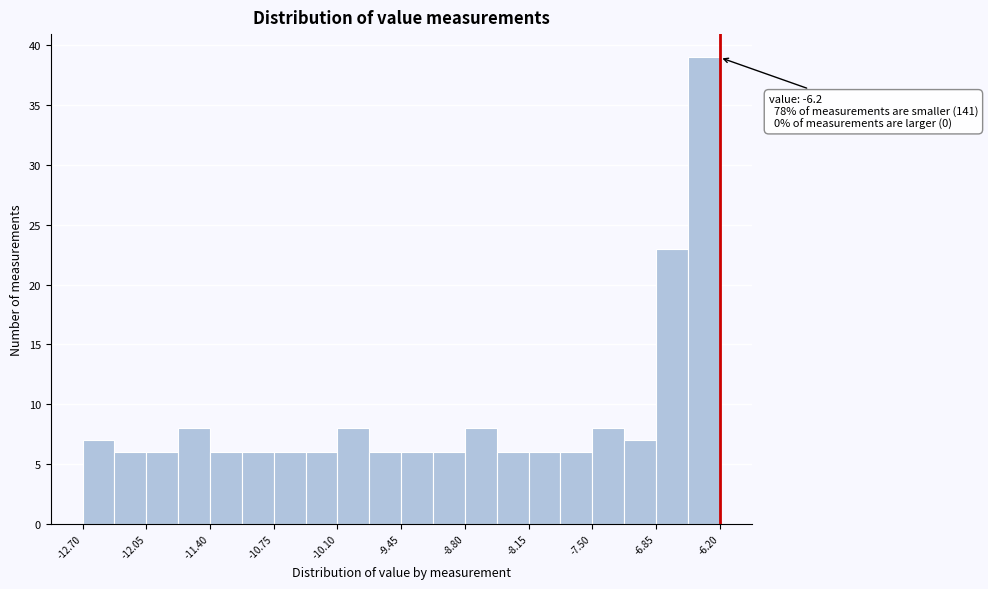

Around what value on the x-axis is the tallest bar? Give the approximate position of its centre, as read against the axis.

-6.4